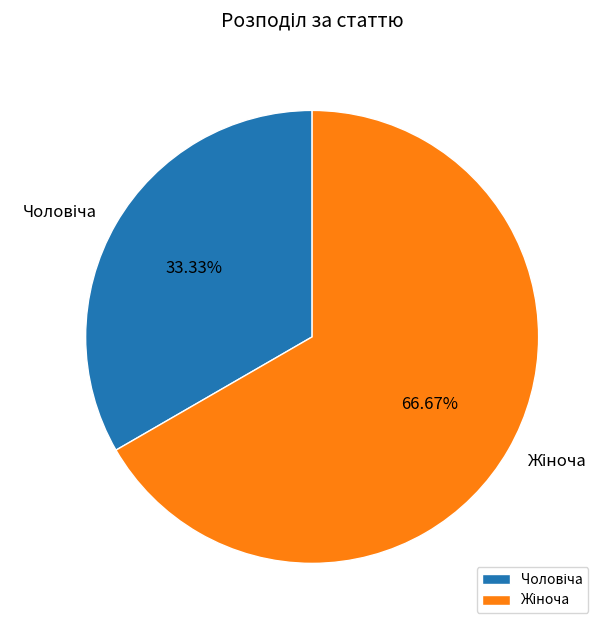

Does any single category account for the majority?

Yes